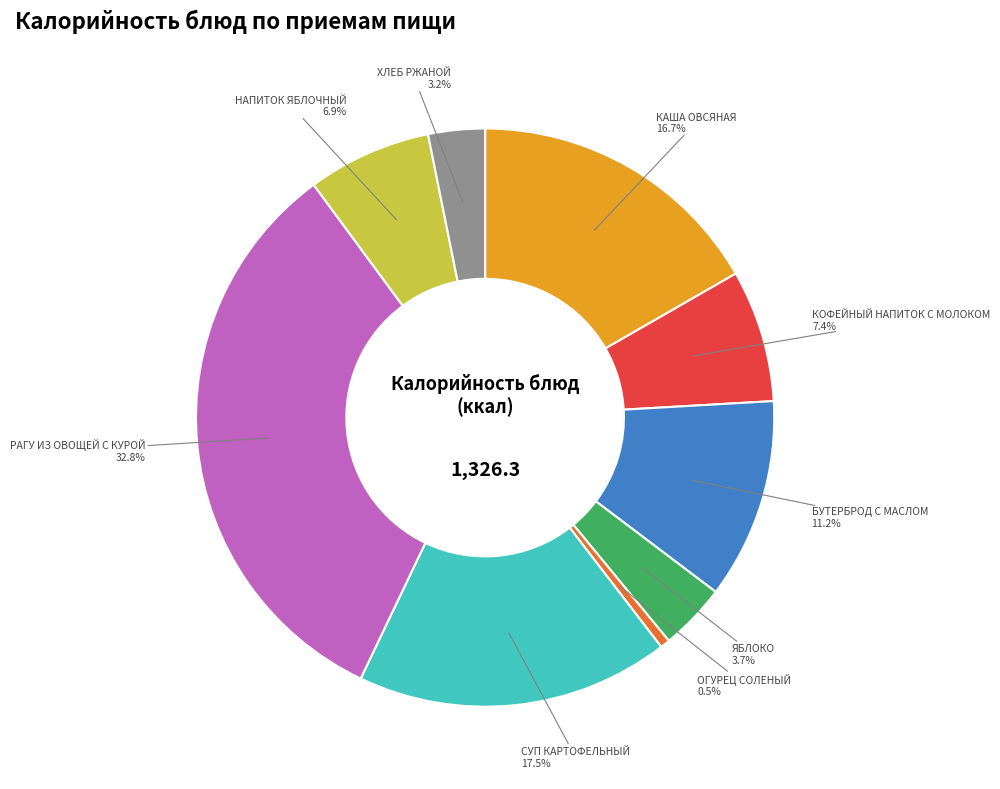

Is there any slice that represents more than half of the pie?

No